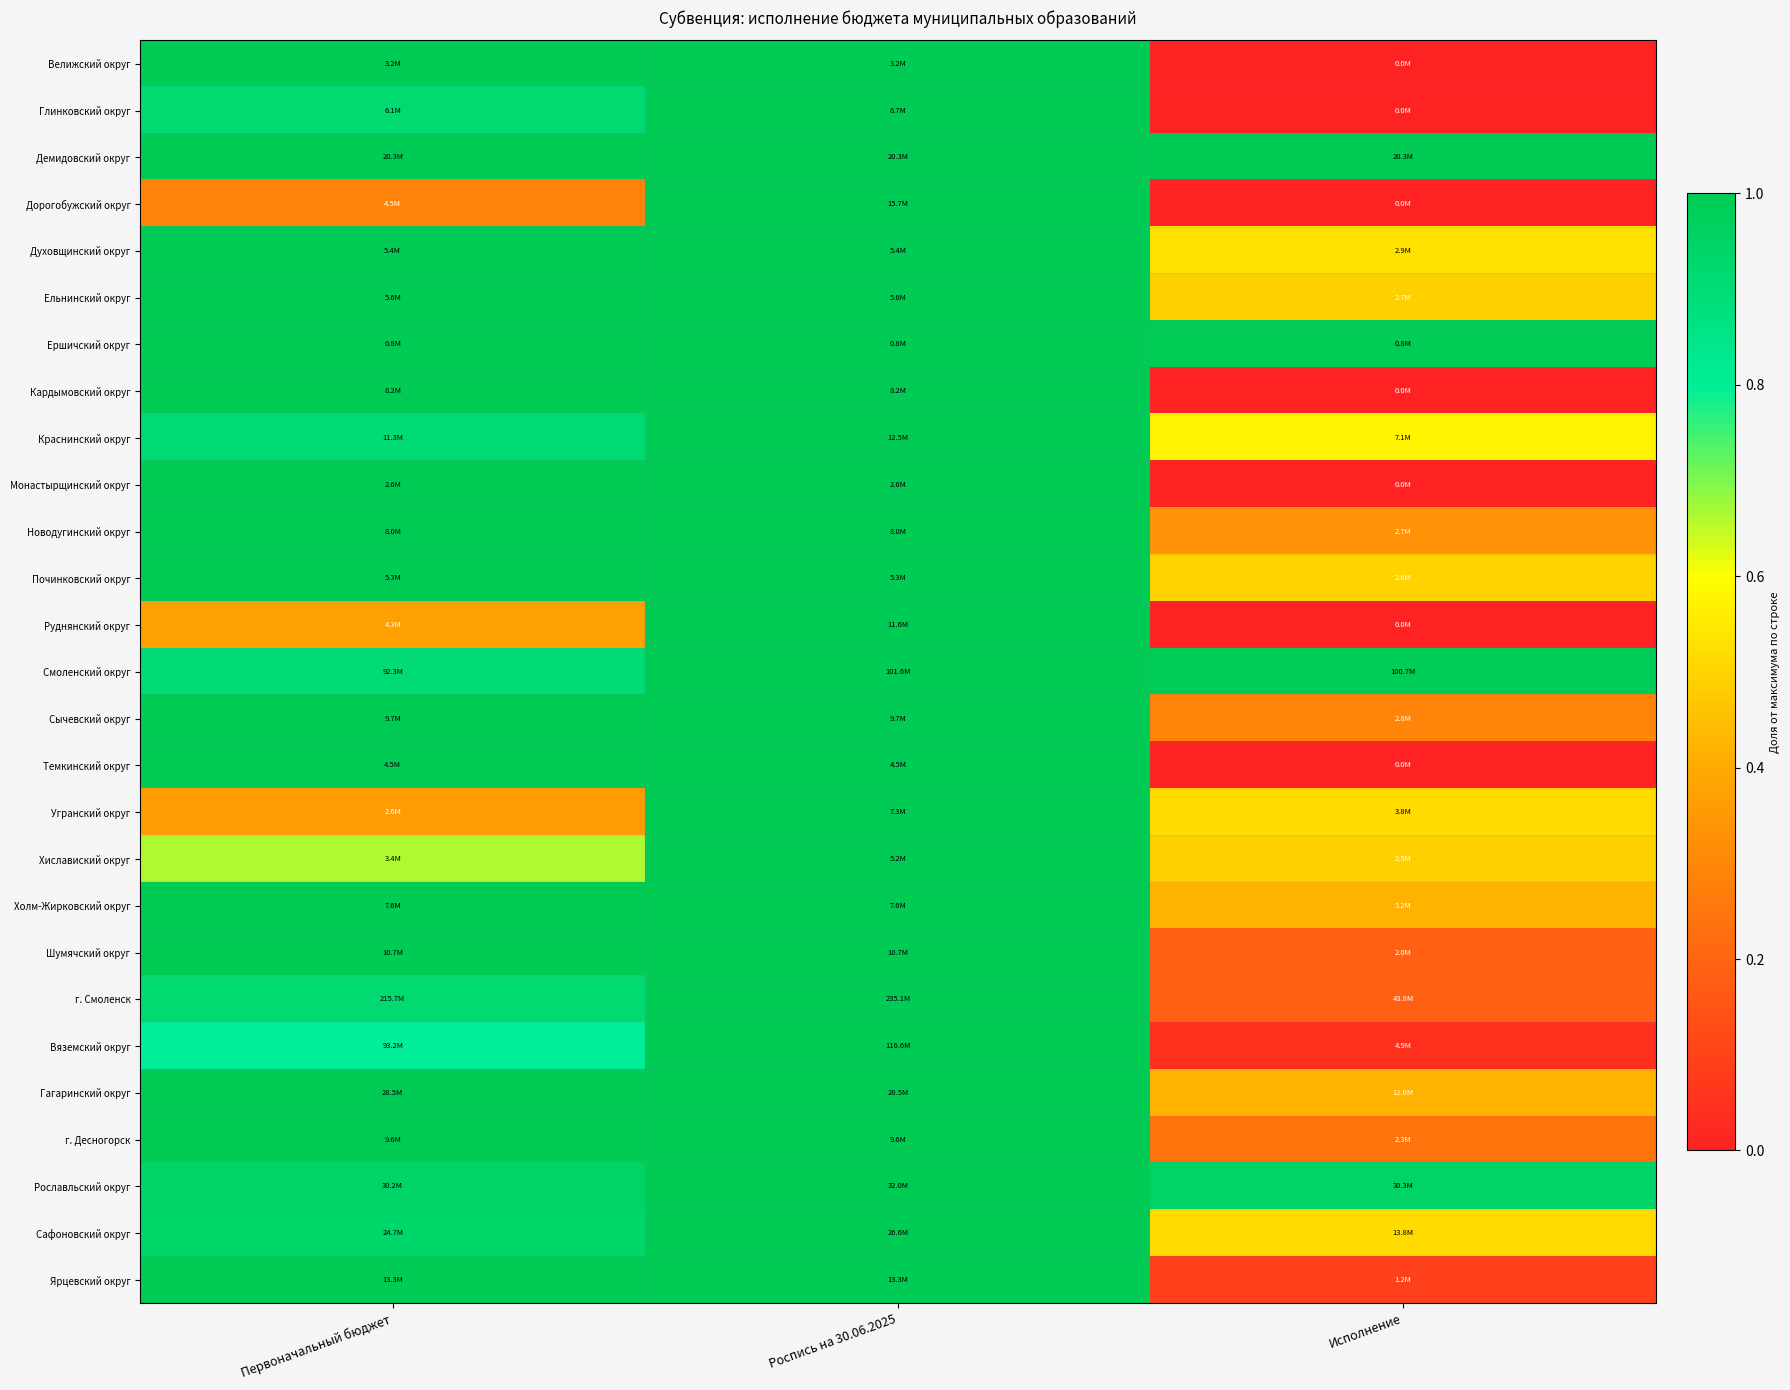

Between Исполнение and Роспись на 30.06.2025, which is larger?

Роспись на 30.06.2025